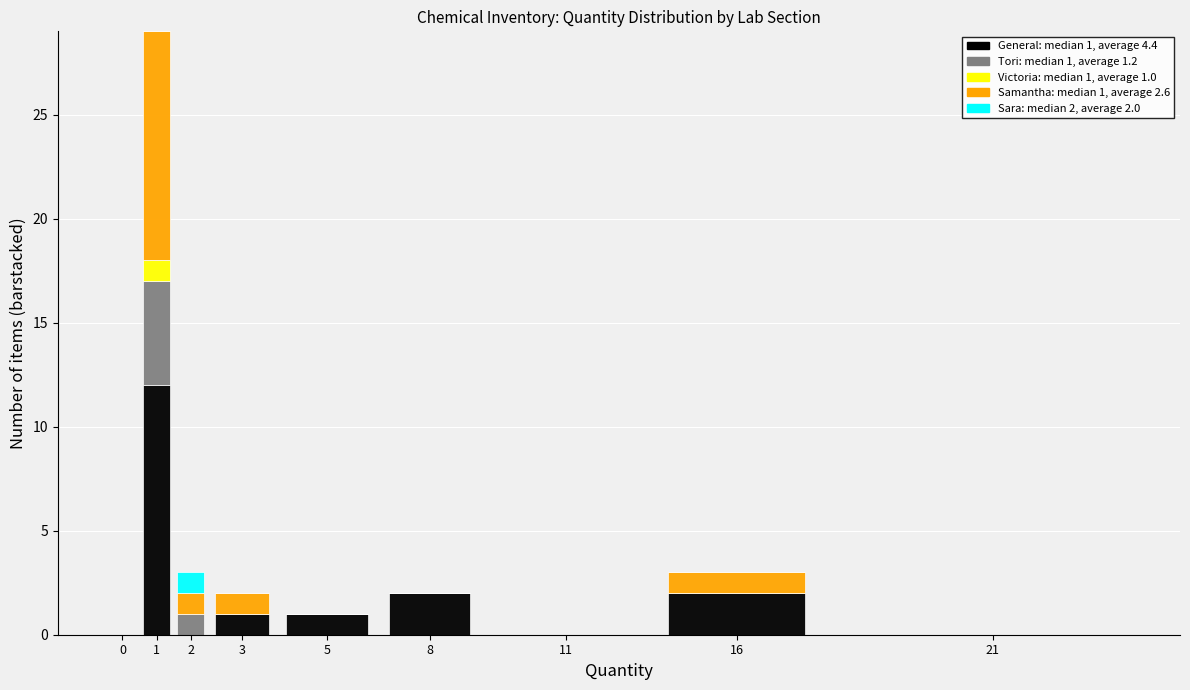

Are the bars horizontal?

No